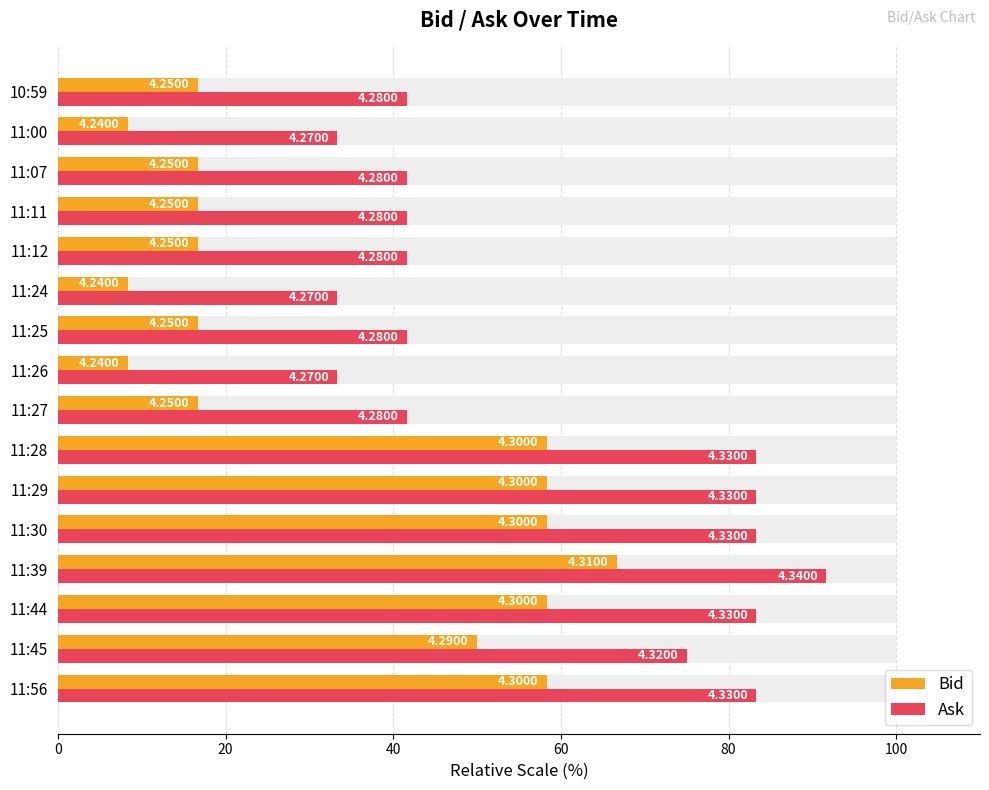

Between 11:39 and 11:11, which is larger?

11:39